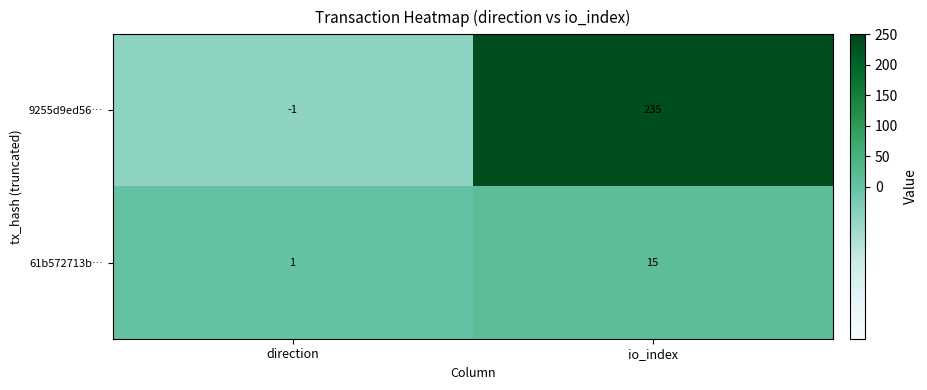

What is the total value across all series at io_index?

250